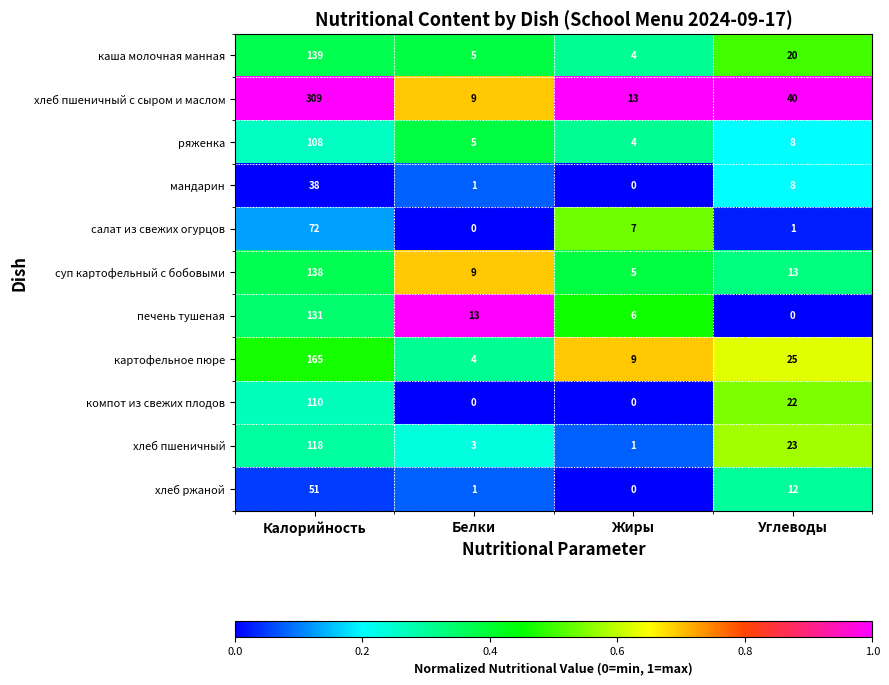

What is the minimum value for картофельное пюре?

4